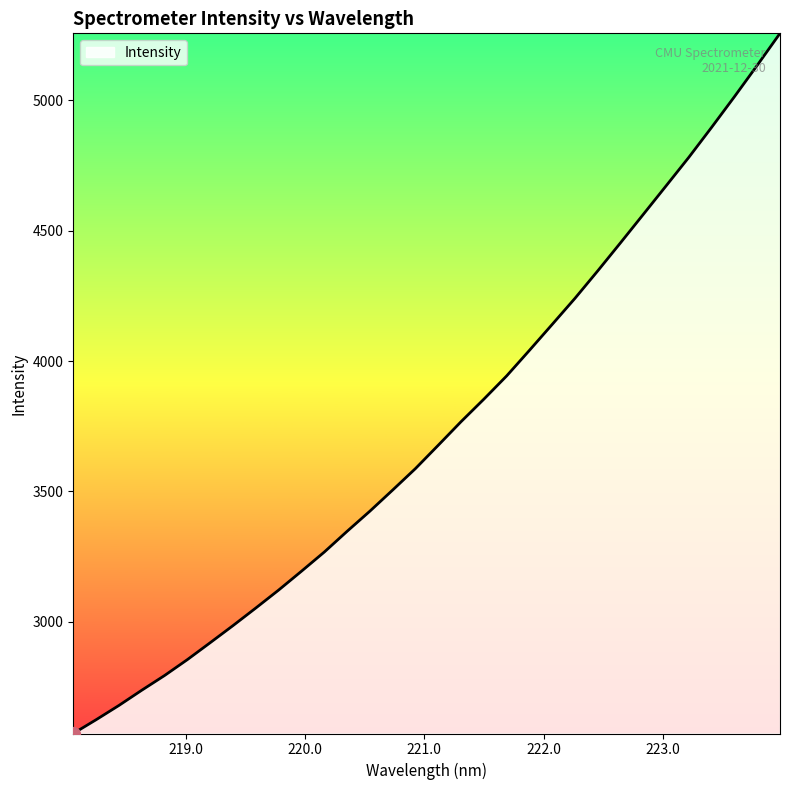

What is the minimum value shown in the chart?

2571.9